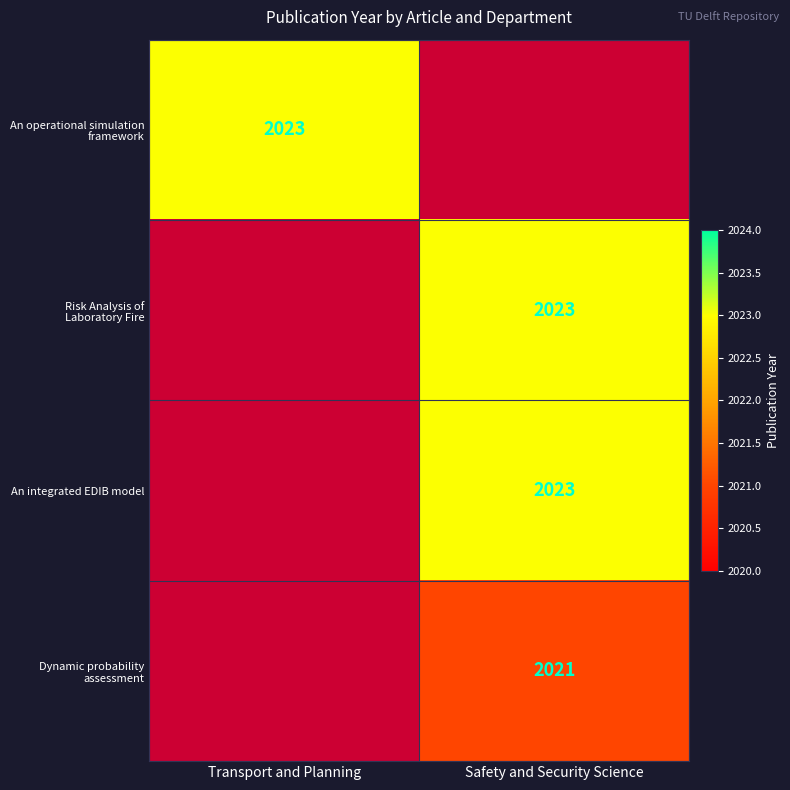

Which category has the lowest value across all series?

Safety and Security Science